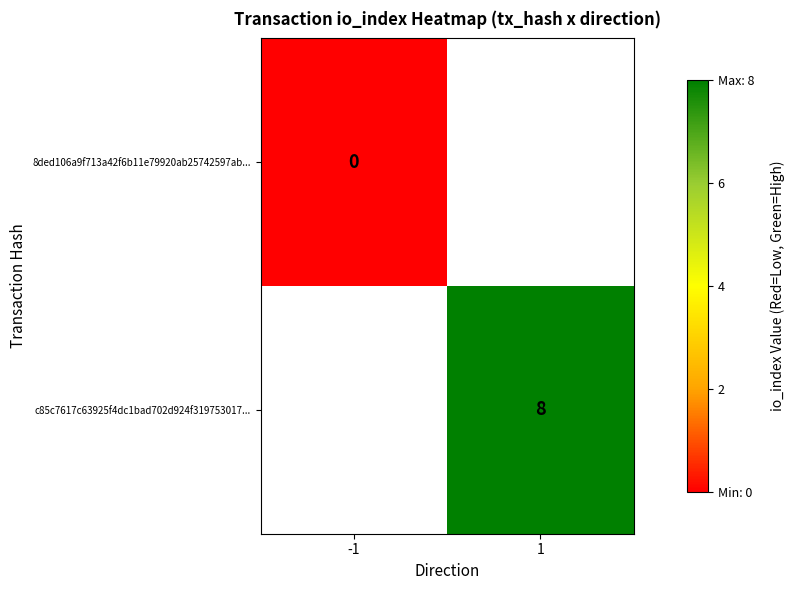

Is the value of c85c7617c63925f4dc1bad702d924f319753017... at 1 greater than the value of 8ded106a9f713a42f6b11e79920ab25742597ab... at -1?

Yes